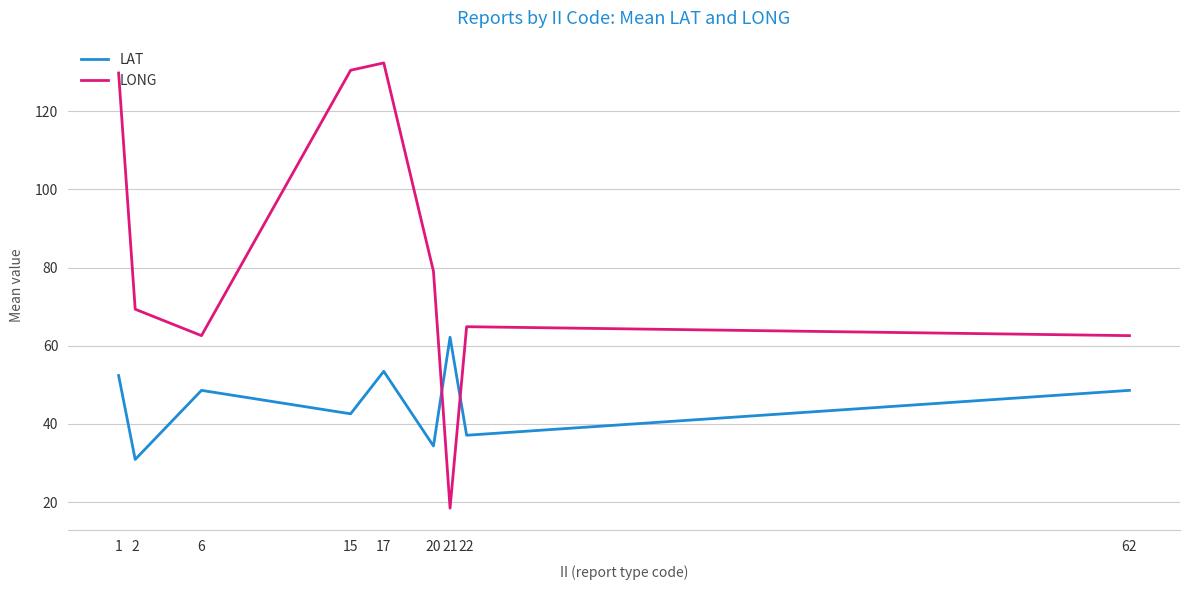

The value of LONG at 6 is 62.6. True or false?

True